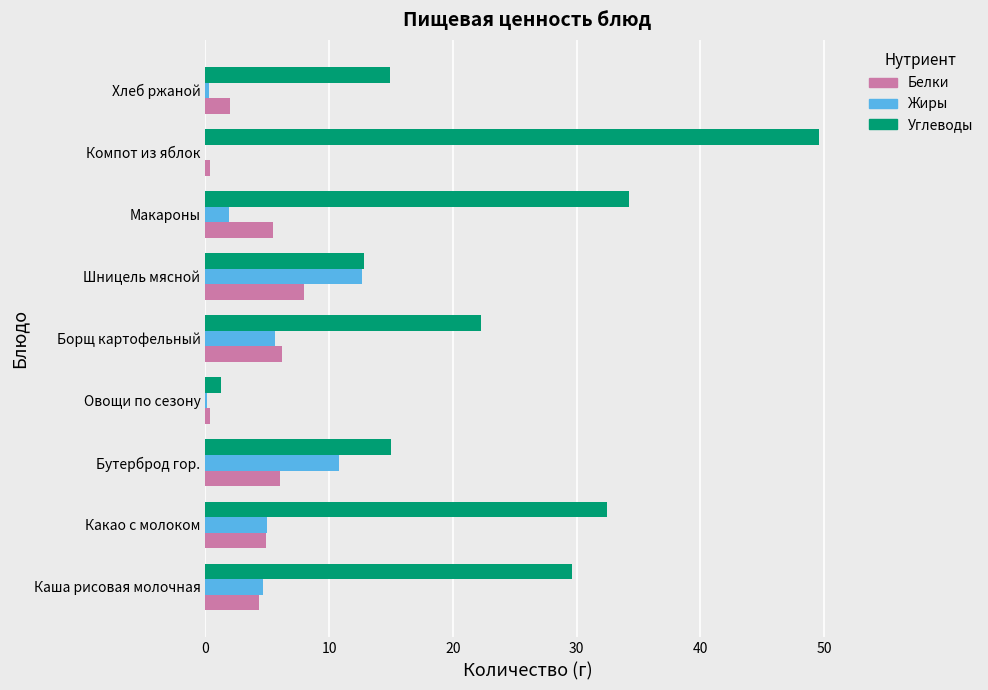

What is the total value across all series at Какао с молоком?

42.4